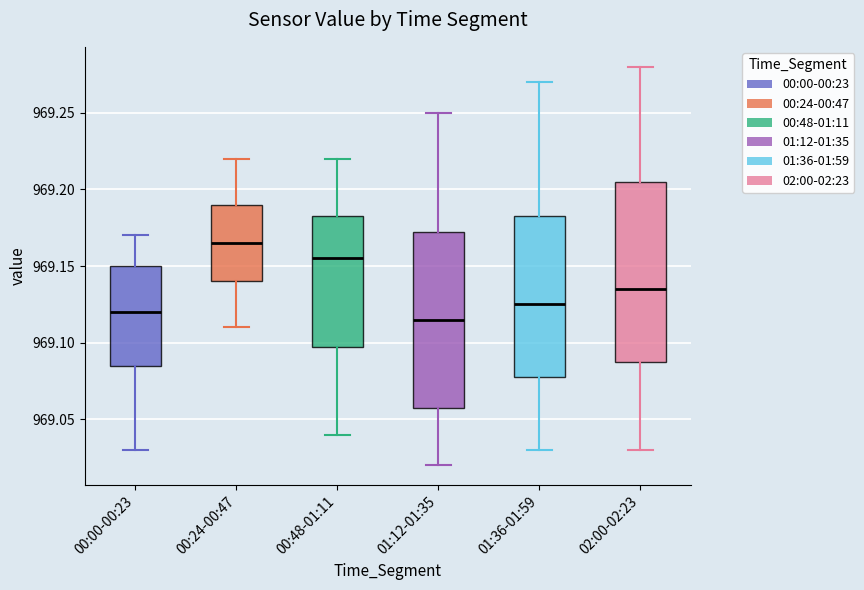

Reading left to right, transcribe this box plot: for each box, give where its median line is, the range the box spans, and where its two whiskers end, as read against the y-axis. The values are not printed on the chart, so give them approximately, as read against the axis.

00:00-00:23: median 969.120, box 969.085 to 969.150, whiskers 969.030 to 969.170
00:24-00:47: median 969.165, box 969.140 to 969.190, whiskers 969.110 to 969.220
00:48-01:11: median 969.155, box 969.100 to 969.185, whiskers 969.040 to 969.220
01:12-01:35: median 969.115, box 969.060 to 969.175, whiskers 969.020 to 969.250
01:36-01:59: median 969.125, box 969.080 to 969.185, whiskers 969.030 to 969.270
02:00-02:23: median 969.135, box 969.090 to 969.205, whiskers 969.030 to 969.280